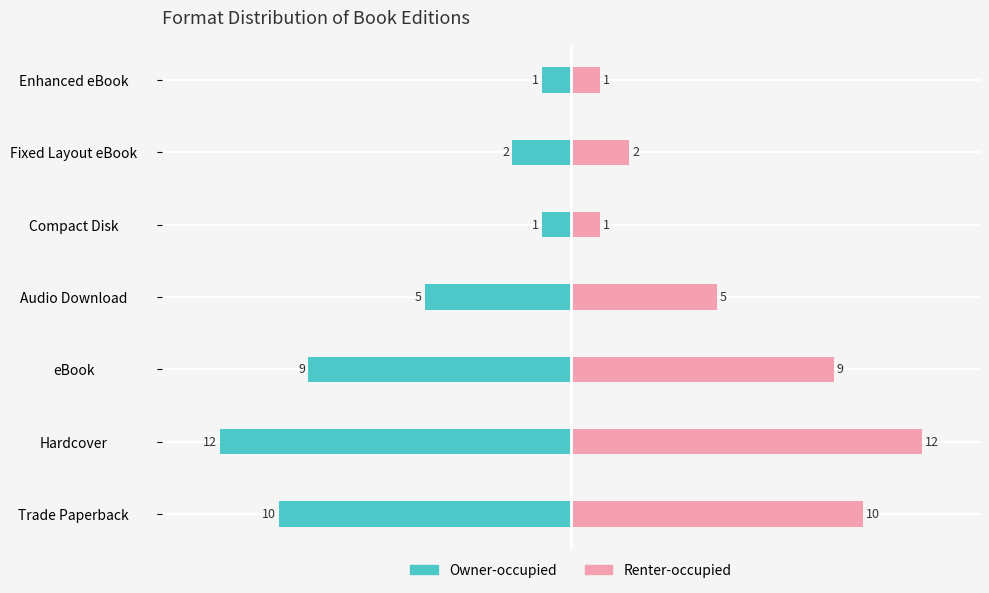

True or false: Owner-occupied has a value of -5 at Audio Download.

True